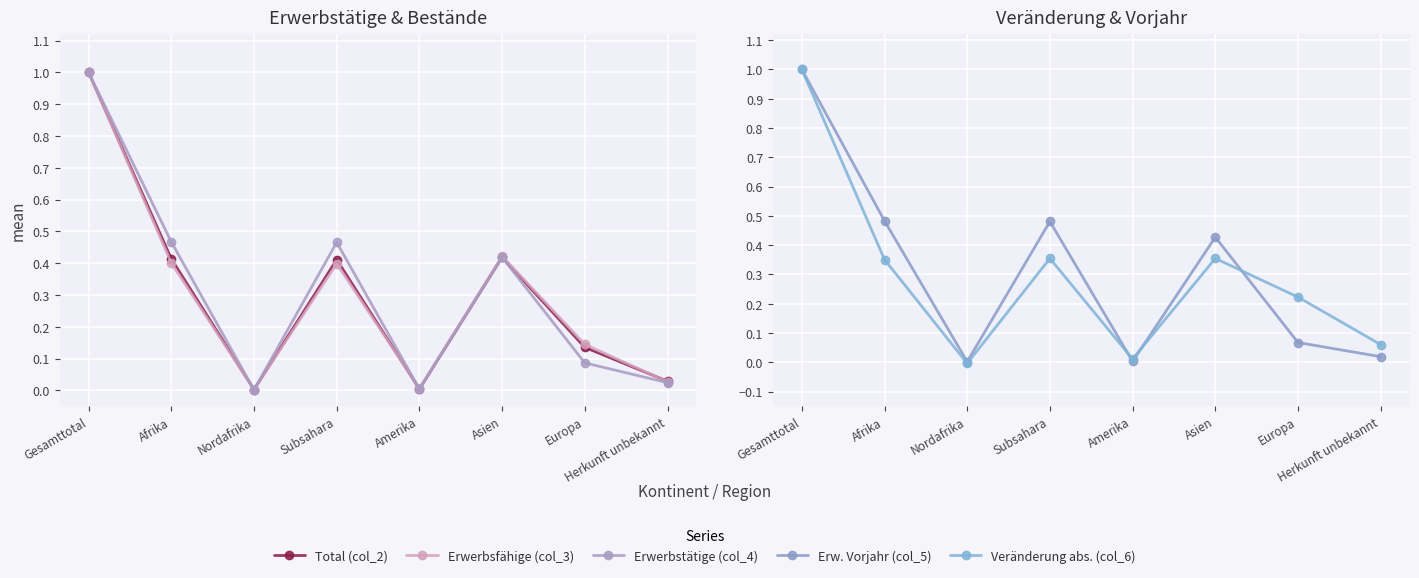

Reading right to left, extract all data points from this chart.

Total (col_2): 0.0	0.1	0.4	0.0	0.4	0.0	0.4	1.0
Erwerbsfähige (col_3): 0.0	0.1	0.4	0.0	0.4	0.0	0.4	1.0
Erwerbstätige (col_4): 0.0	0.1	0.4	0.0	0.5	0.0	0.5	1.0
Erw. Vorjahr (col_5): 0.0	0.1	0.4	0.0	0.5	0.0	0.5	1.0
Veränderung abs. (col_6): 0.1	0.2	0.4	0.0	0.4	-0.0	0.4	1.0